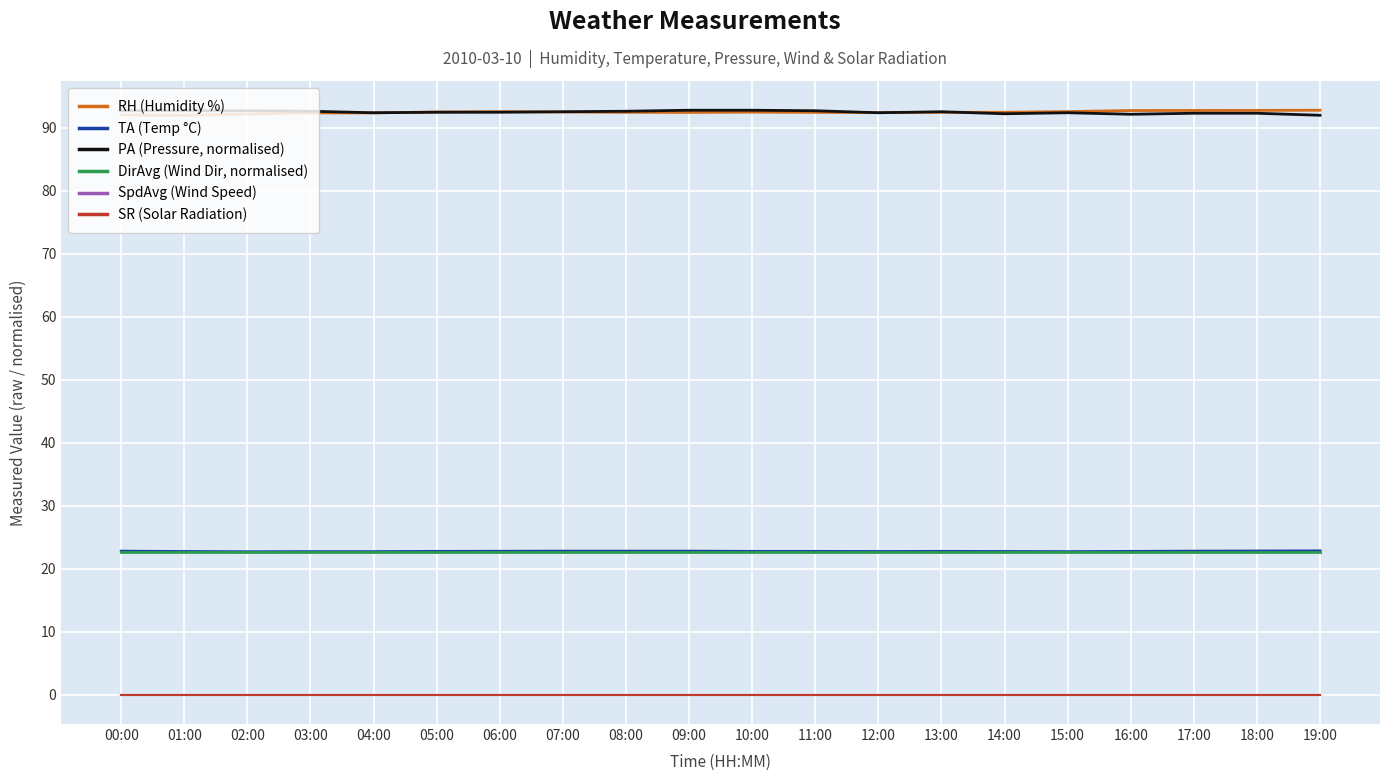

What position from the right is 02:00?

18